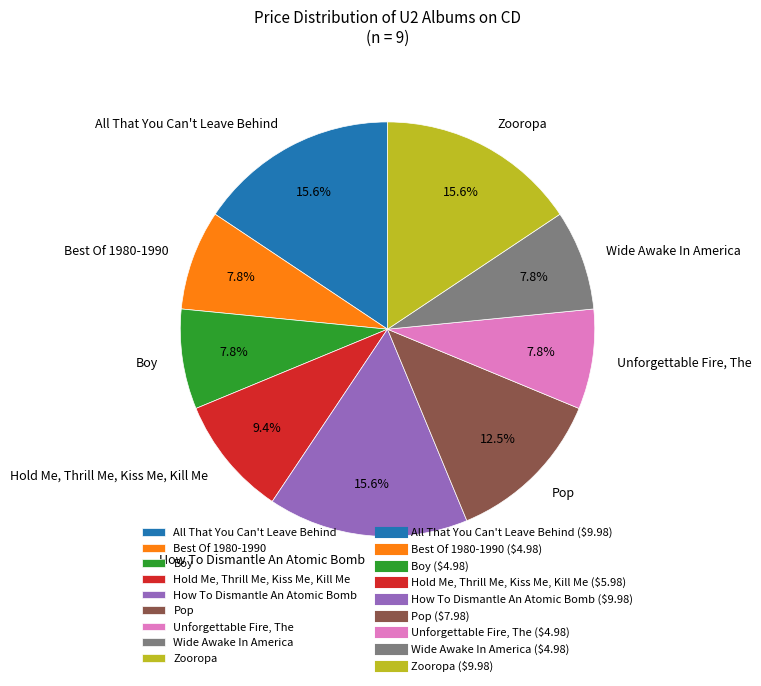

How many slices are in this pie chart?

9